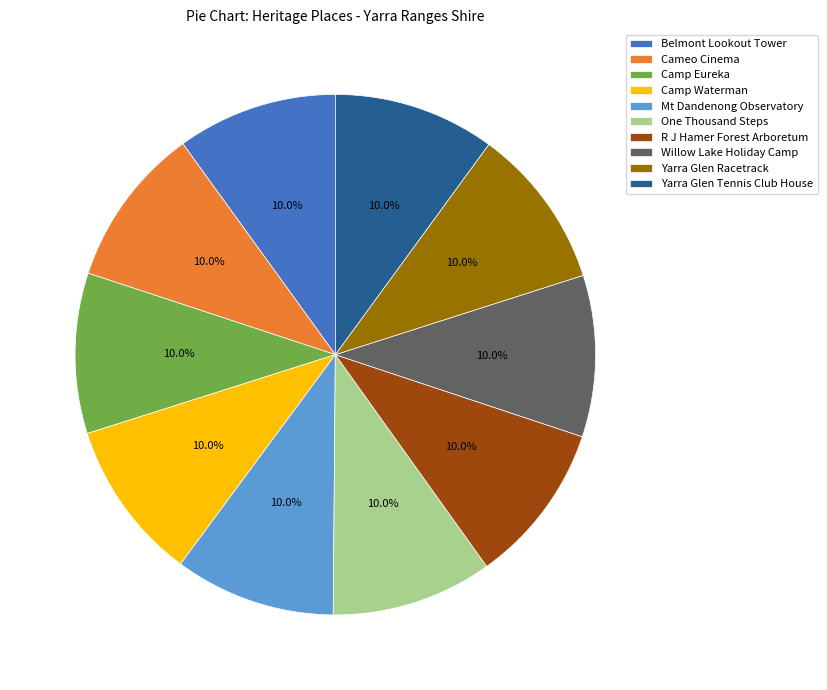

Approximately how many times larger is the value at Camp Waterman compared to Camp Eureka?

1.0